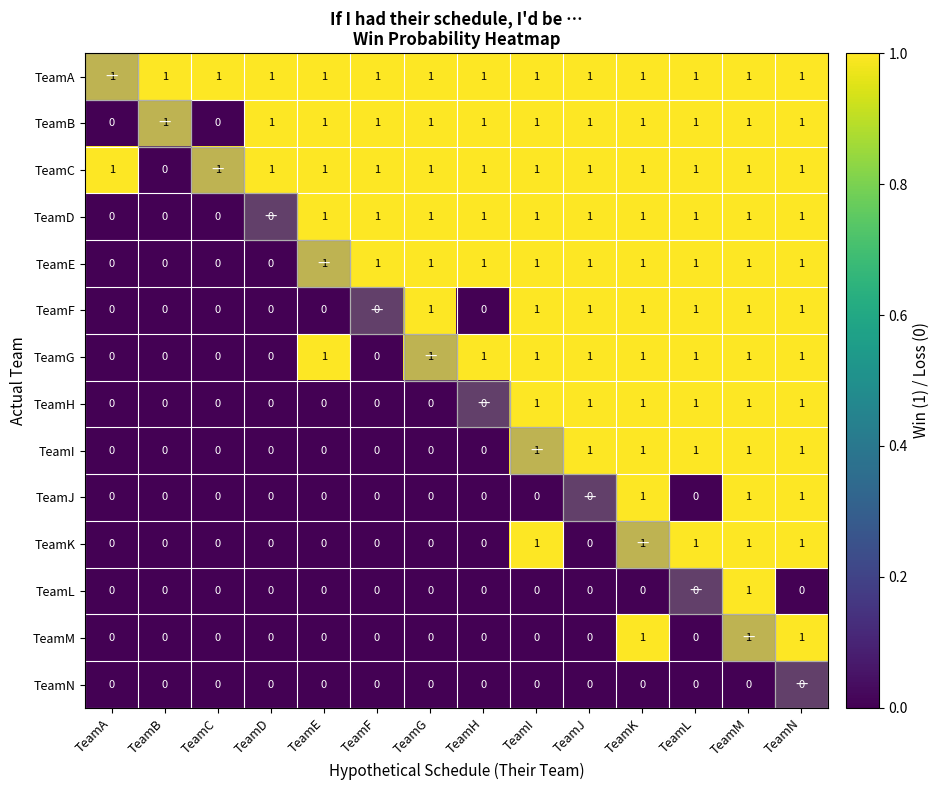

Which series has the largest total across all categories?

TeamA